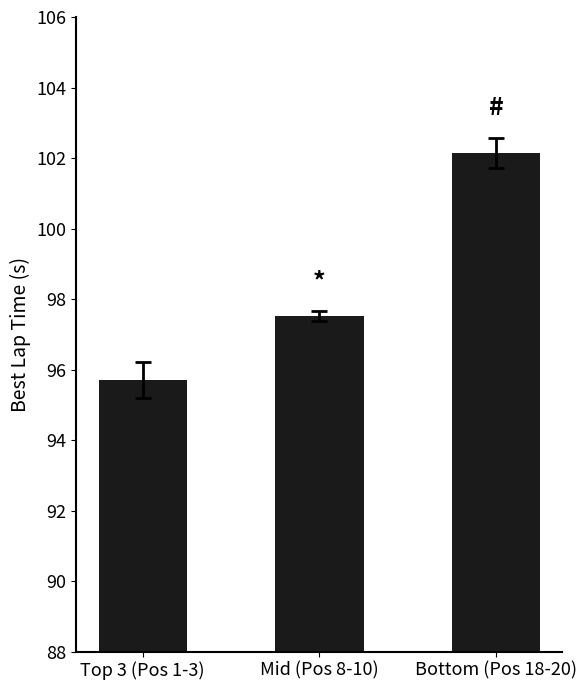

Where does the data first go above 97?

Mid (Pos 8-10)